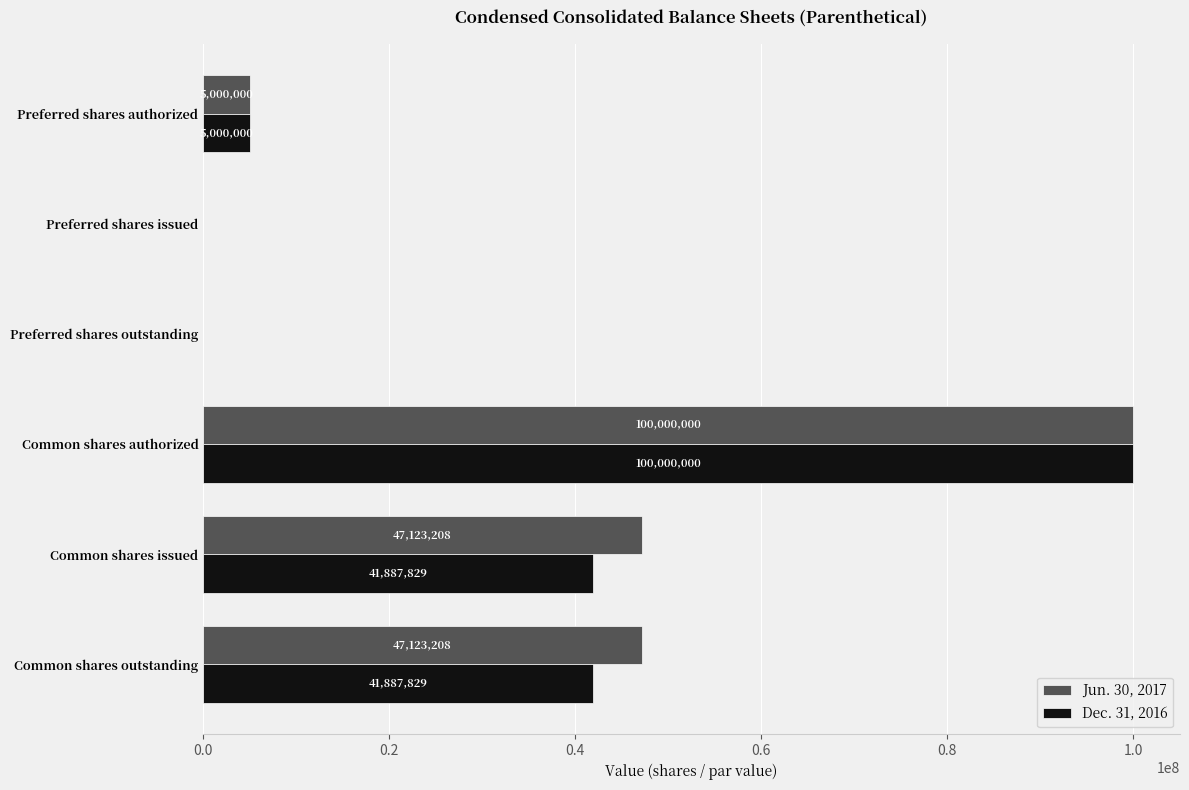

What is the sum of the Dec. 31, 2016 values at Common shares issued and Common shares authorized?

141887829